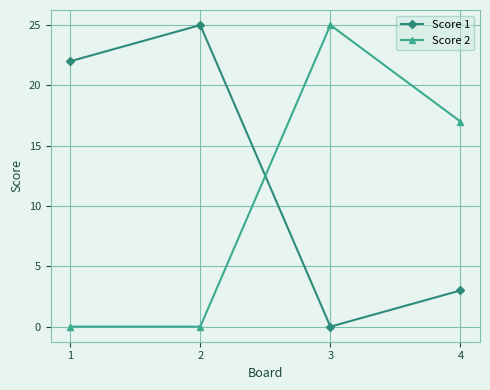

At which label does Score 1 reach its minimum?

3